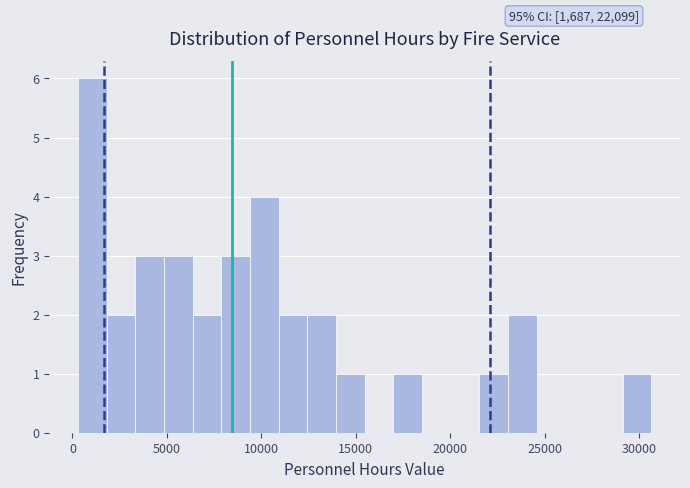

Around what value on the x-axis is the tallest bar? Give the approximate position of its centre, as read against the axis.

1000